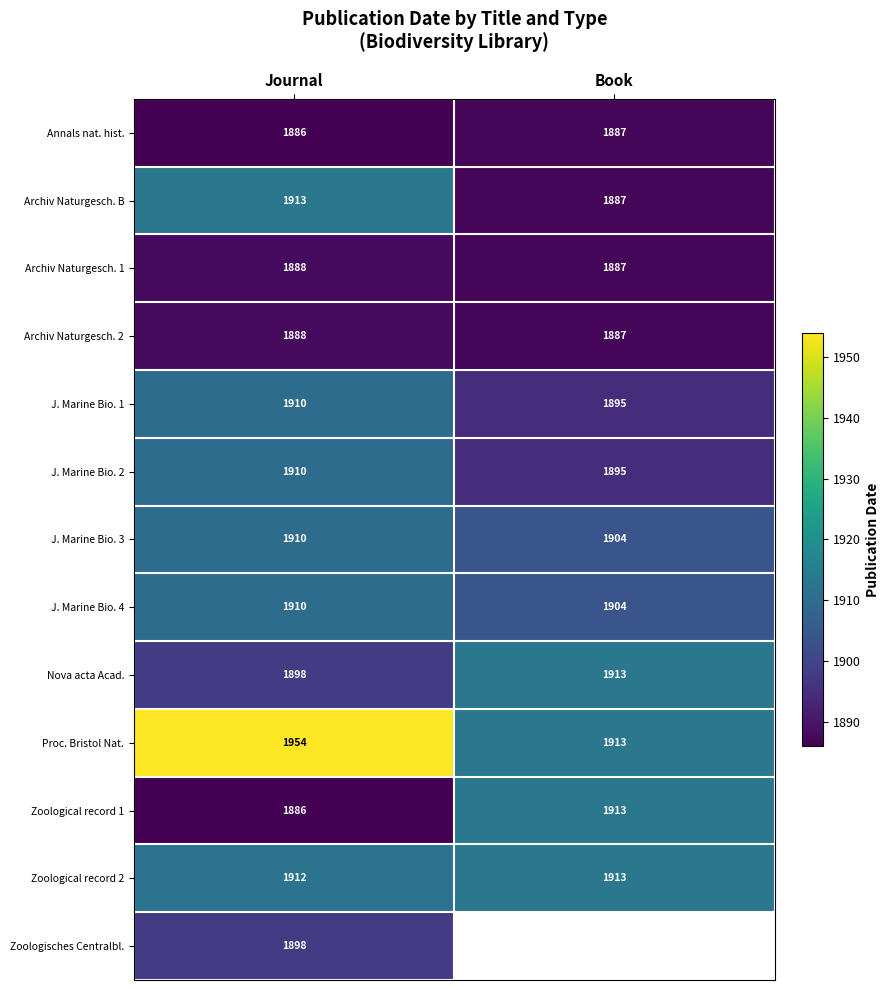

How many series are shown in this chart?

13